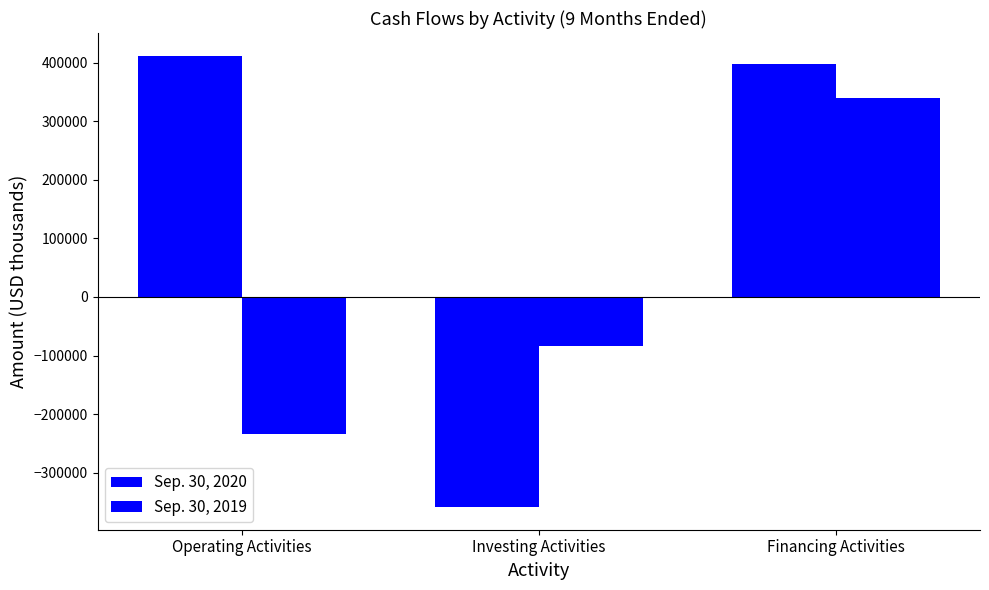

Which series has the largest range (max minus min)?

Sep. 30, 2020